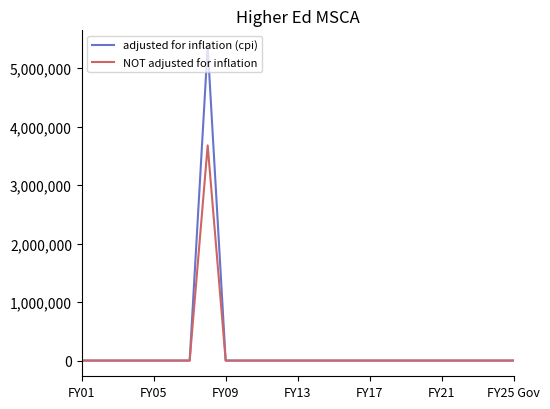

List the series in order of their peak value, lowest first.

NOT adjusted for inflation, adjusted for inflation (cpi)